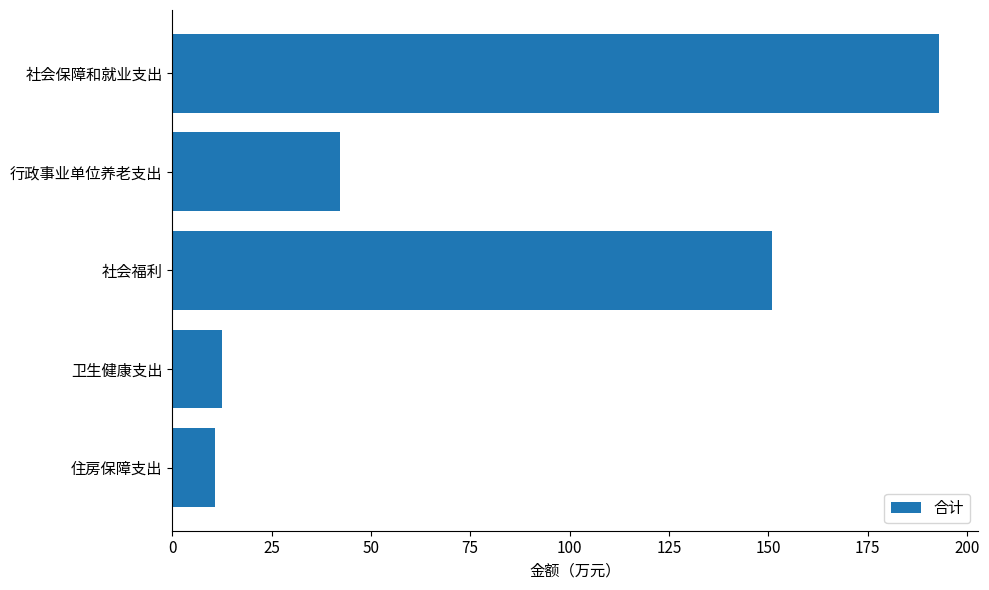

What is the greatest value displayed?

193.0